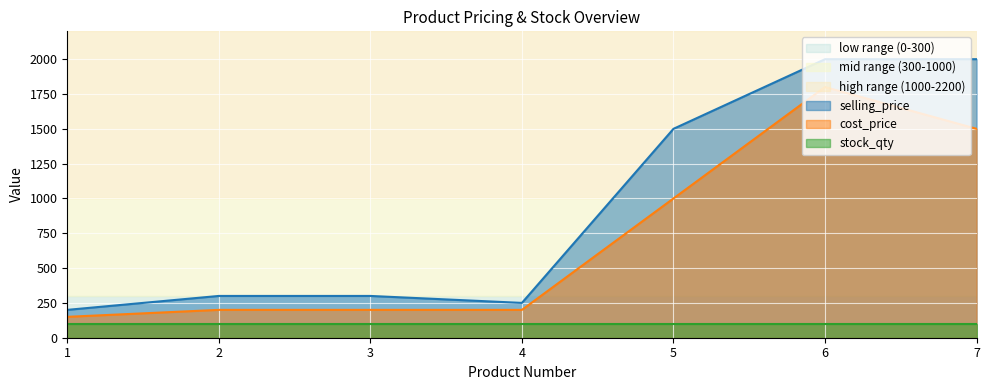

Count the number of data series in this chart.

3